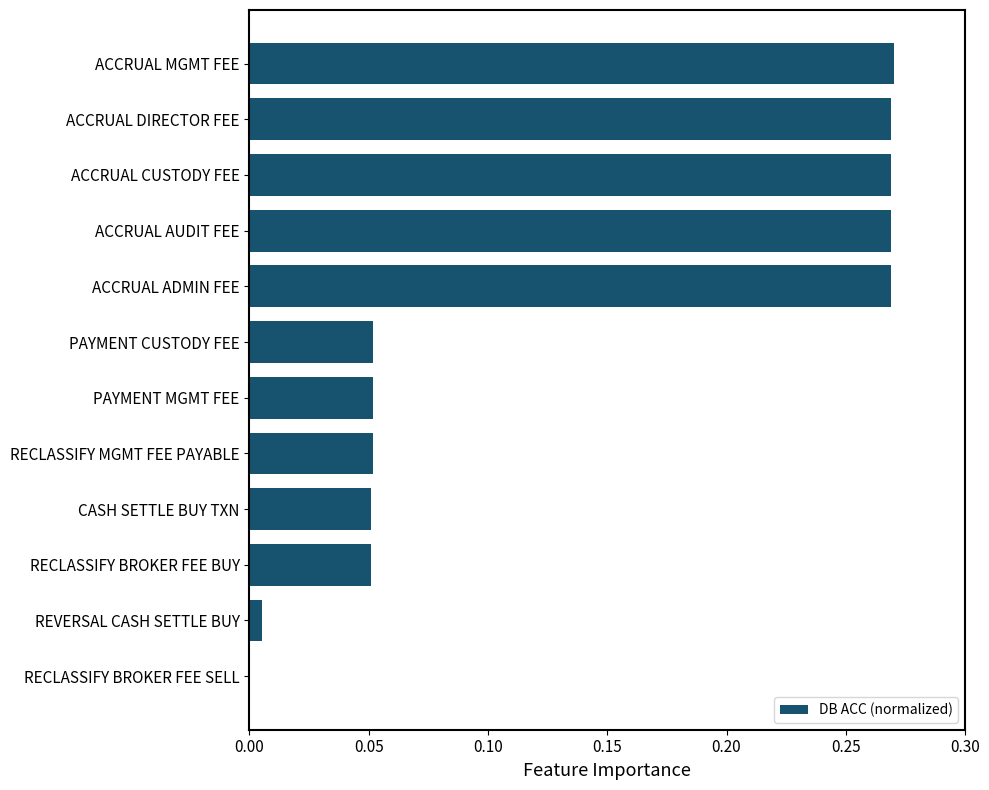

Are the bars horizontal?

Yes